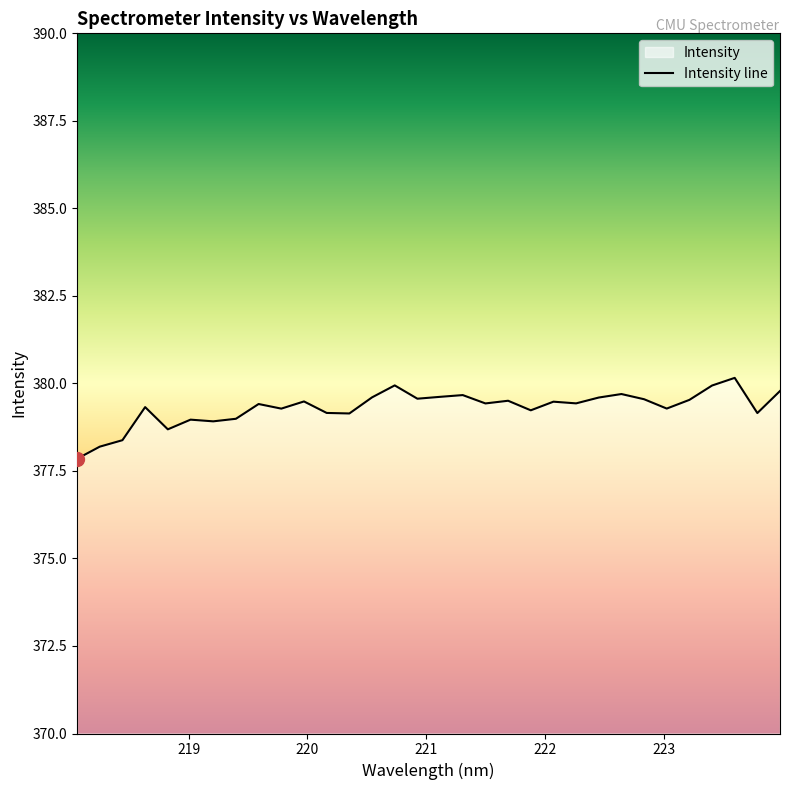

Is it true that the value at 223.5987 is 380.2?

True